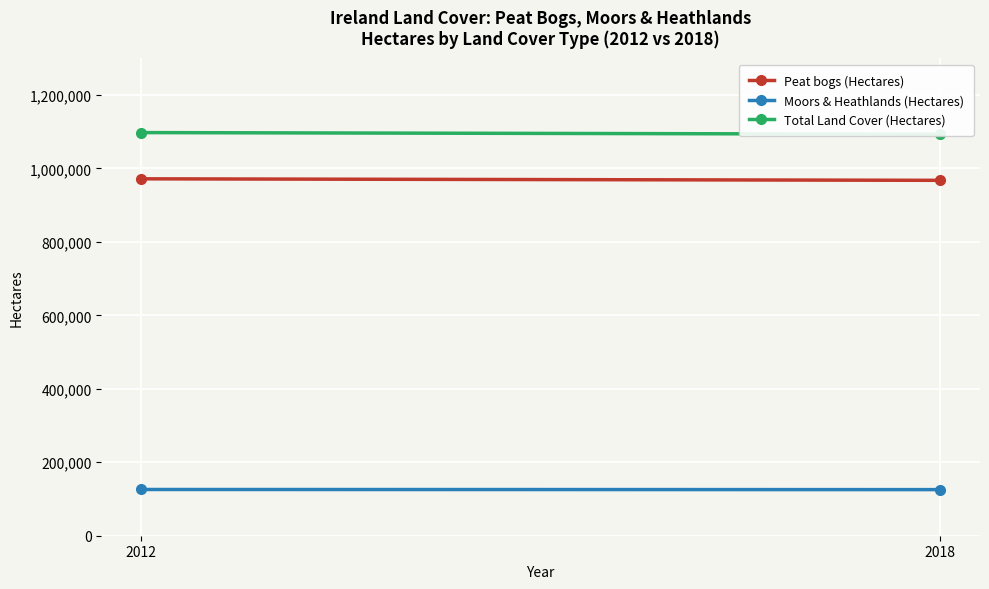

Which series has the widest spread of values?

Total Land Cover (Hectares)